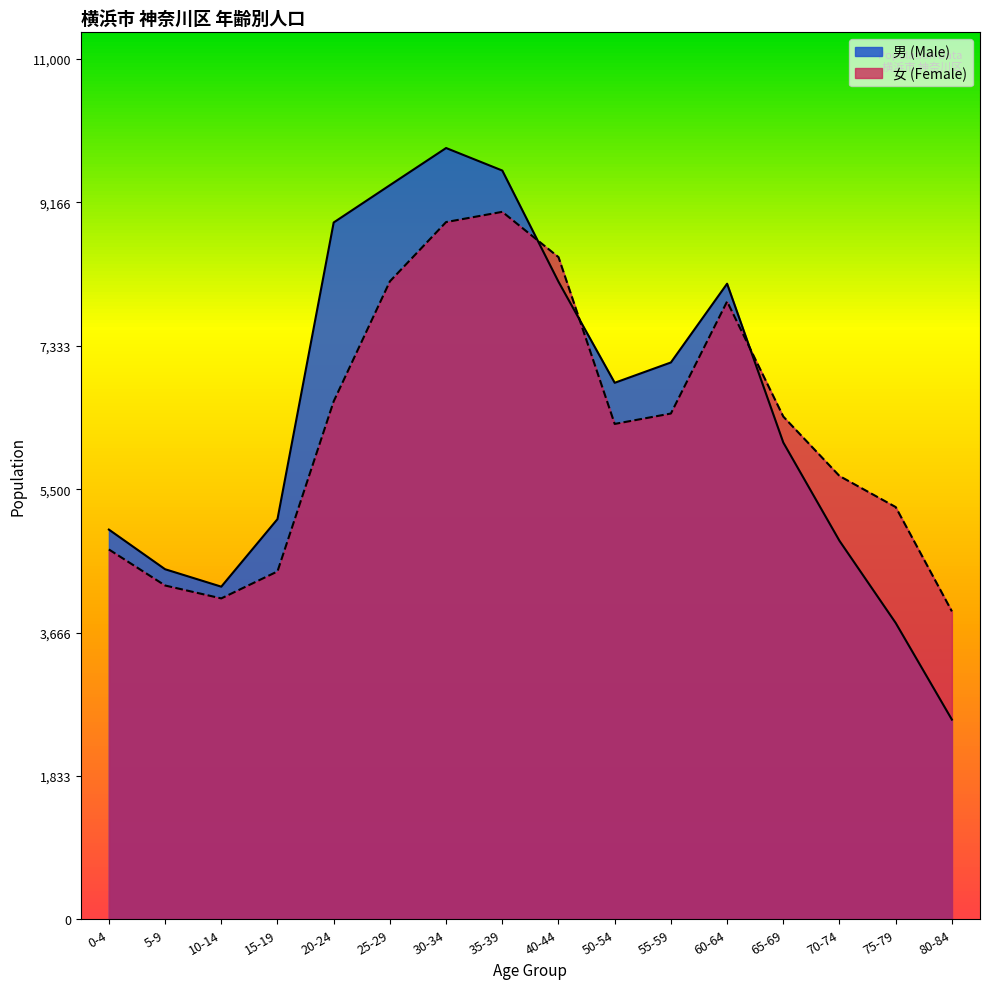

What is the greatest value displayed?

9862